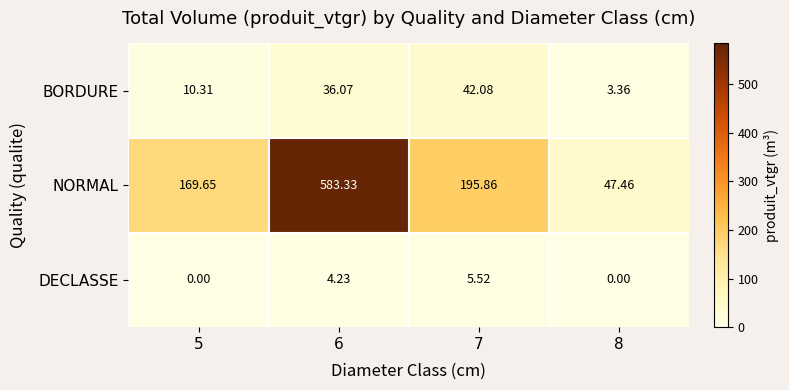

List the series in order of their peak value, highest first.

NORMAL, BORDURE, DECLASSE